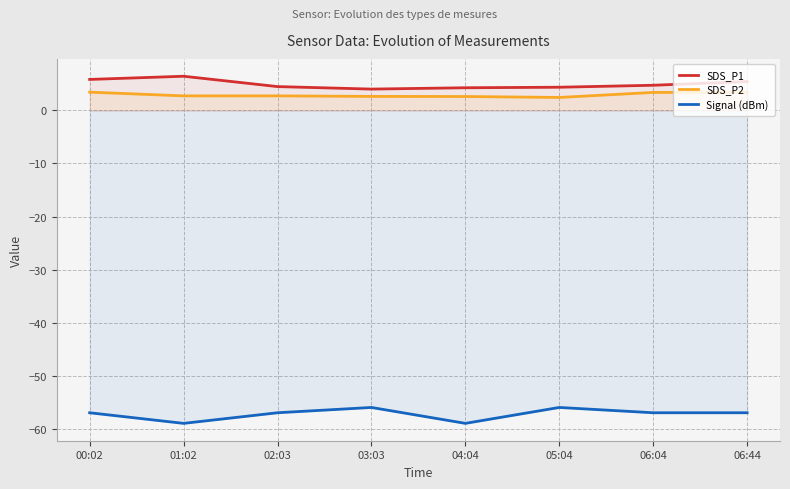

What position from the right is 04:04?

4